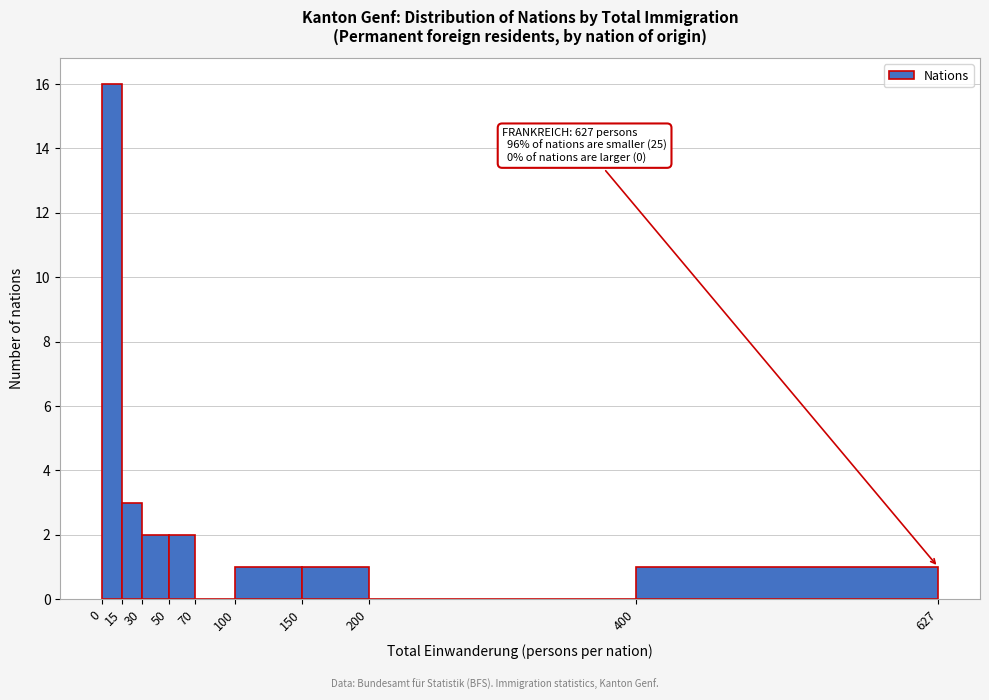

Which range on the x-axis has the tallest bar?

0 to 15